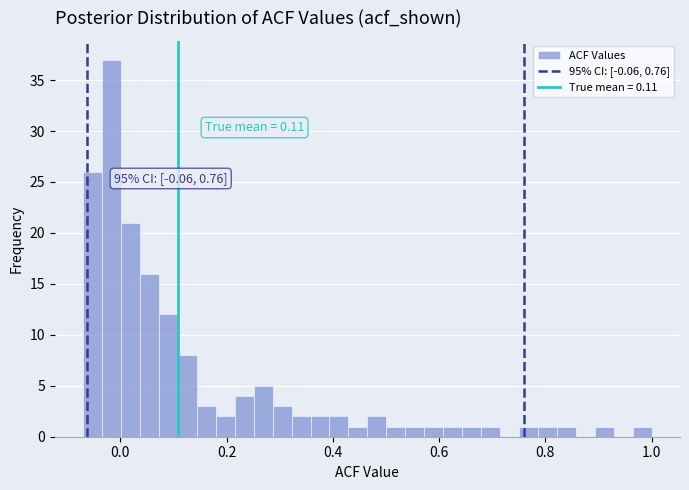

Around what value on the x-axis is the tallest bar? Give the approximate position of its centre, as read against the axis.

-0.02